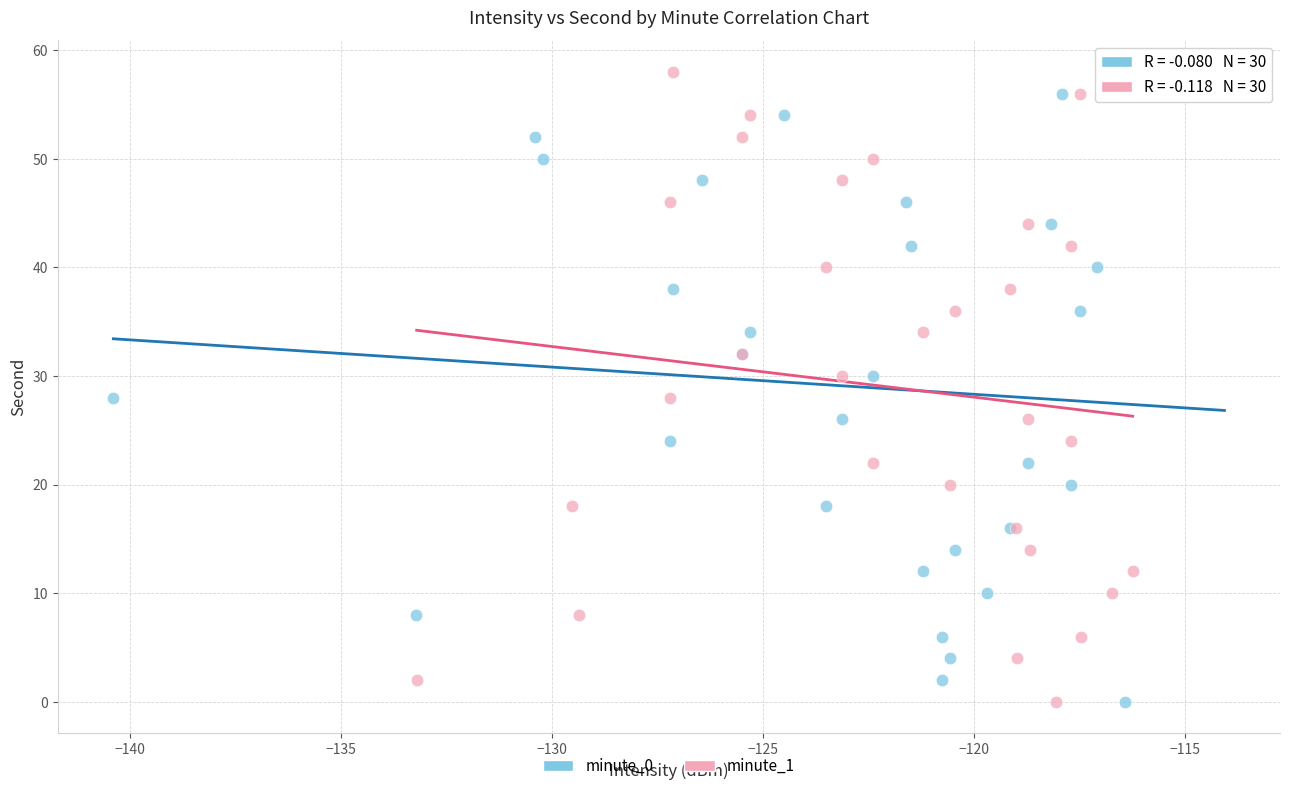

What are all the series names shown in the legend?

minute_0, minute_1